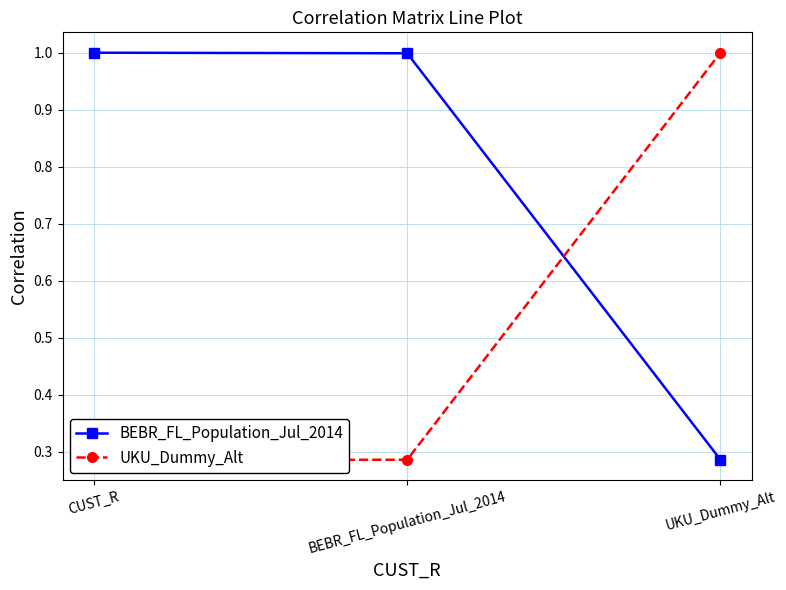

List the labels in order of BEBR_FL_Population_Jul_2014 value, largest first.

CUST_R, BEBR_FL_Population_Jul_2014, UKU_Dummy_Alt